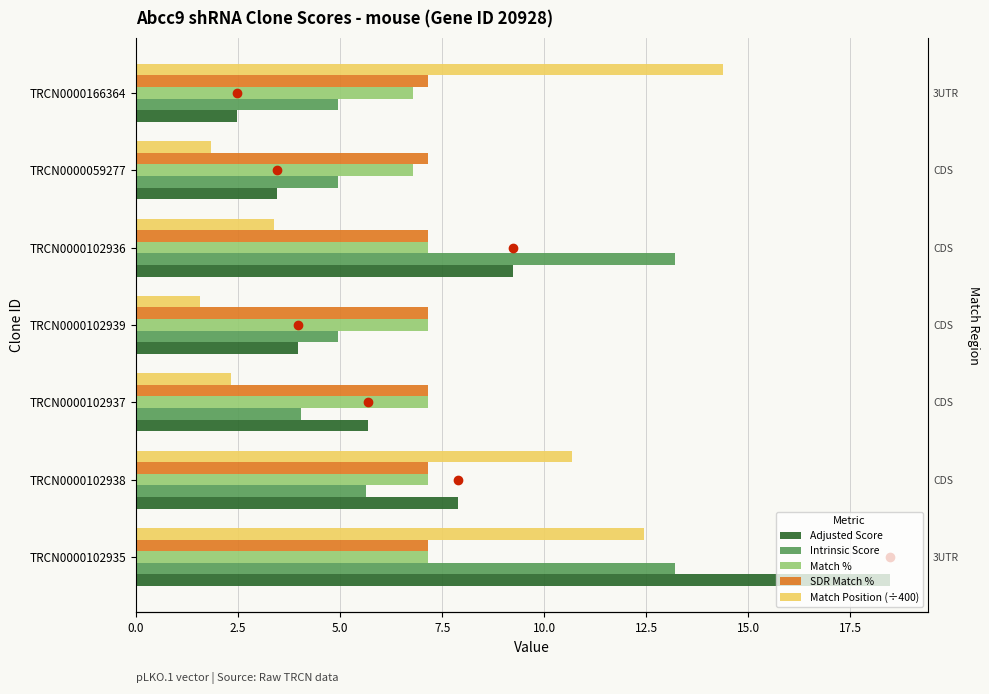

How many Match % values are between 6 and 7?

2